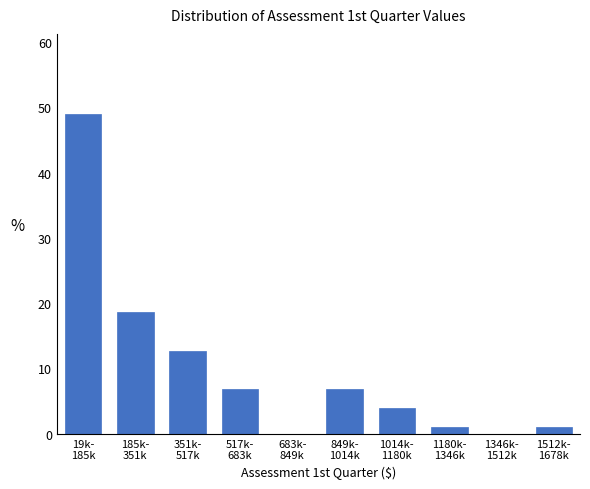

What is the sum of all values?

100.0